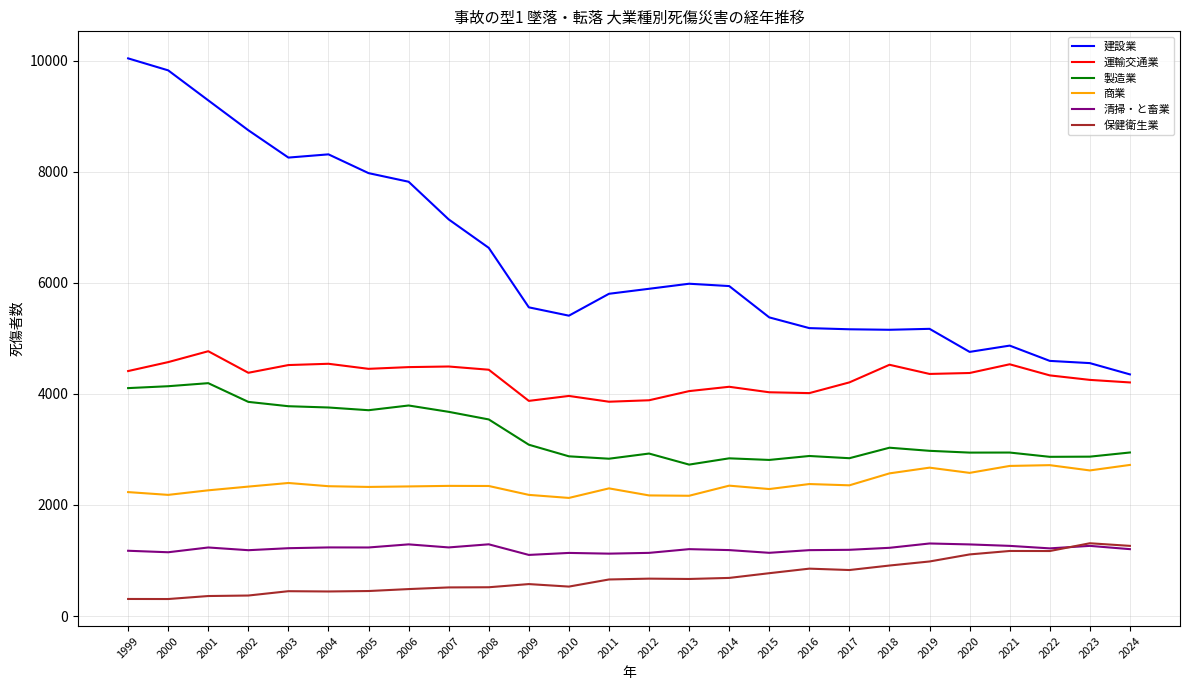

True or false: 商業 and 運輸交通業 intersect in this chart.

False